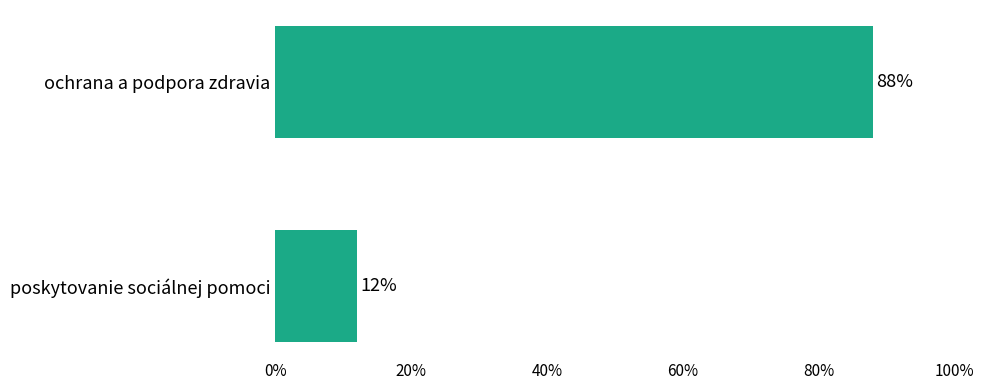

Which has a higher value, ochrana a podpora zdravia or poskytovanie sociálnej pomoci?

ochrana a podpora zdravia